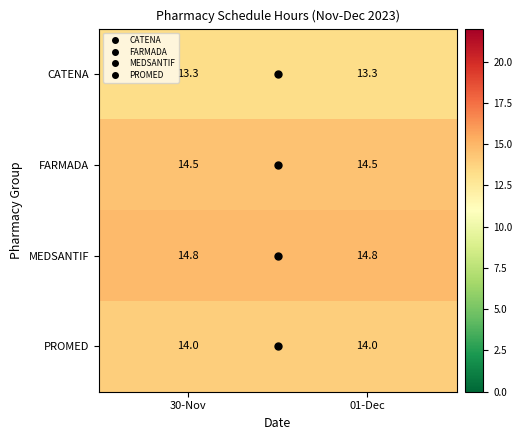

What value does the FARMADA series have at 30-Nov?

14.5